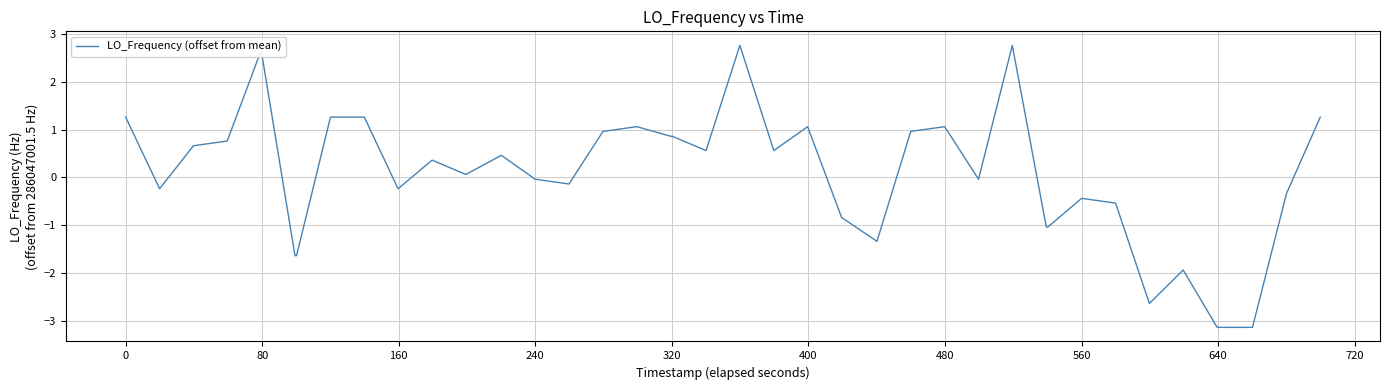

How many values are above zero?

21